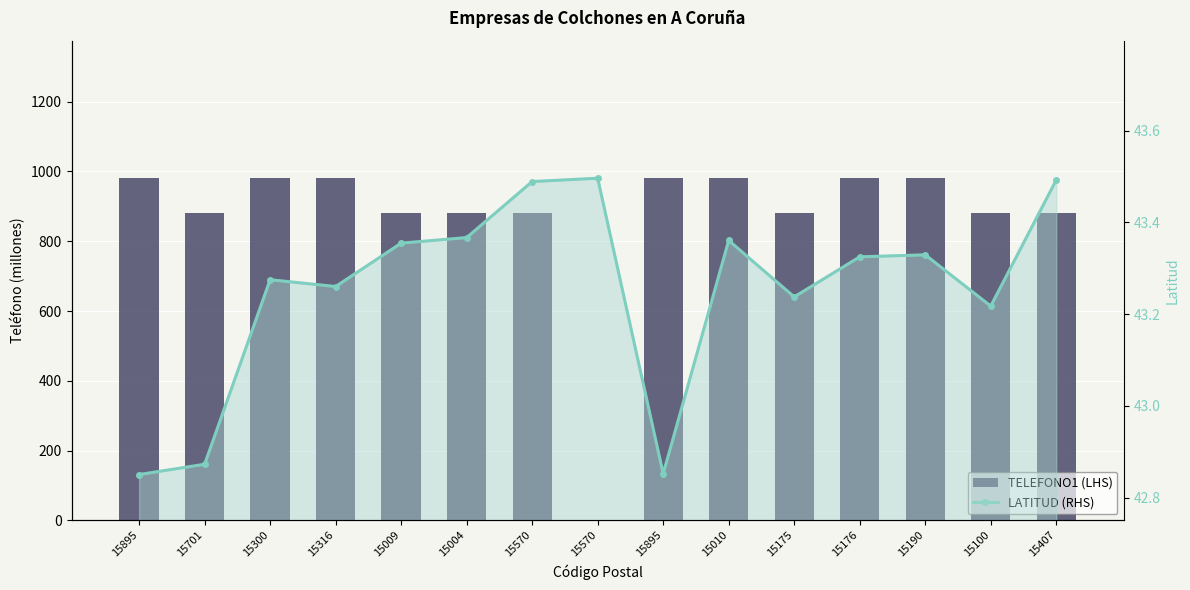

What is the difference between the second highest and minimum values in the LATITUD (RHS) series?

0.6